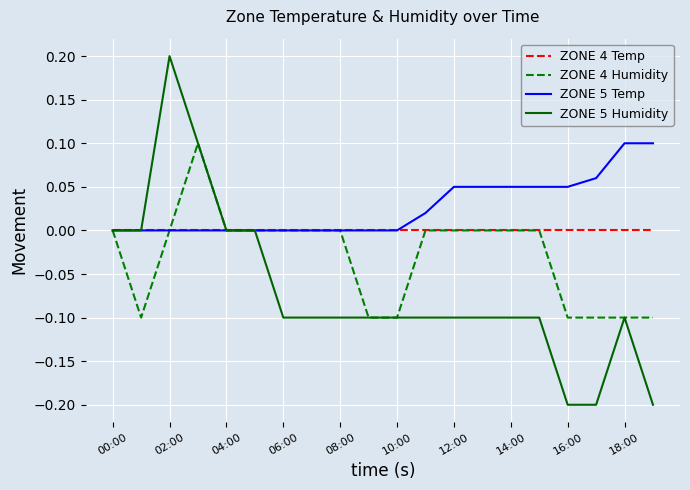

List the series in order of their overall mean, highest first.

ZONE 5 Temp, ZONE 4 Temp, ZONE 4 Humidity, ZONE 5 Humidity